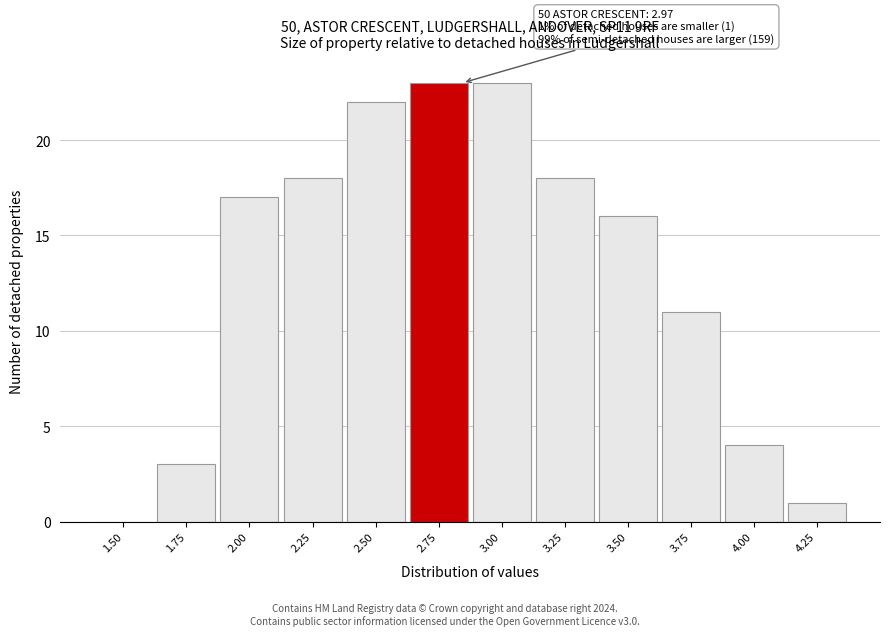

Reading left to right, extract all data points from this chart.

1.50=0	1.75=3	2.00=17	2.25=18	2.50=22	2.75=23	3.00=23	3.25=18	3.50=16	3.75=11	4.00=4	4.25=1